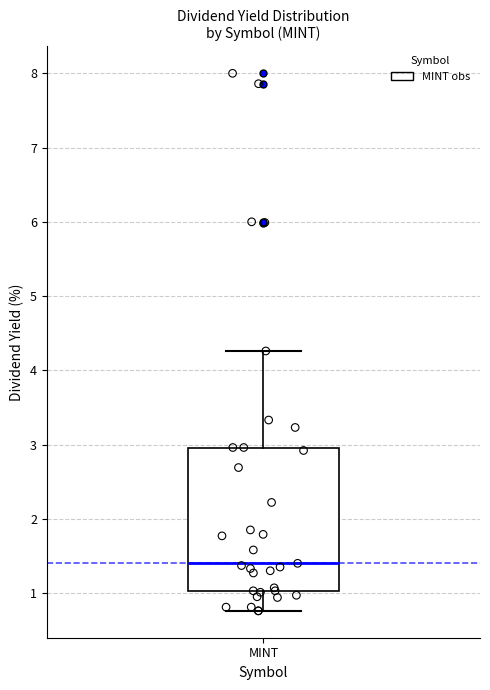

Read this box plot against the y-axis: the position of the median line, the range covered by the box, and the ends of both whiskers. The values are not printed on the chart, so give them approximately, as read against the axis.

median 1.4, box 1.0 to 3.0, whiskers 0.8 to 4.3